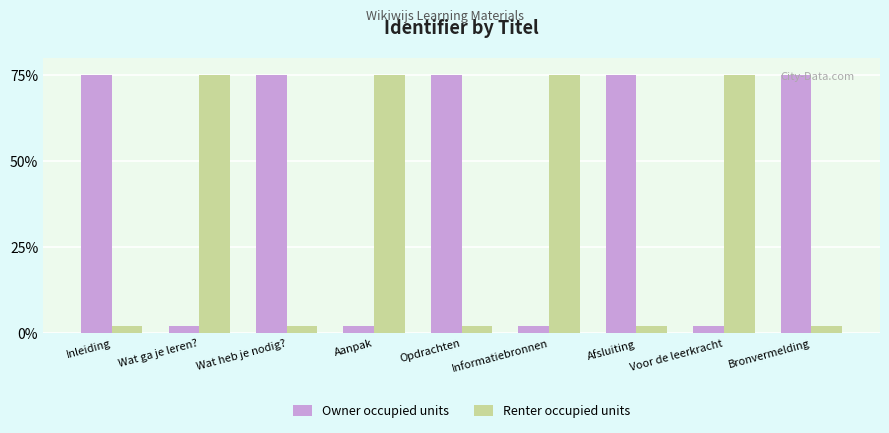

How many groups of bars are there?

9